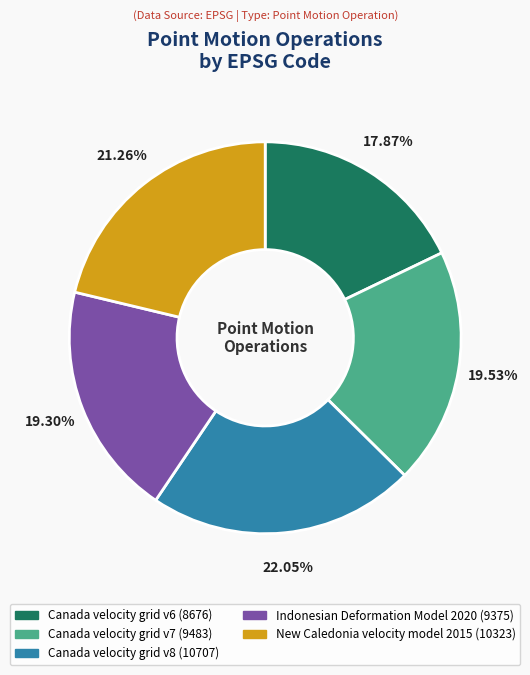

Which has a higher value, New Caledonia velocity model 2015 or Canada velocity grid v7?

New Caledonia velocity model 2015